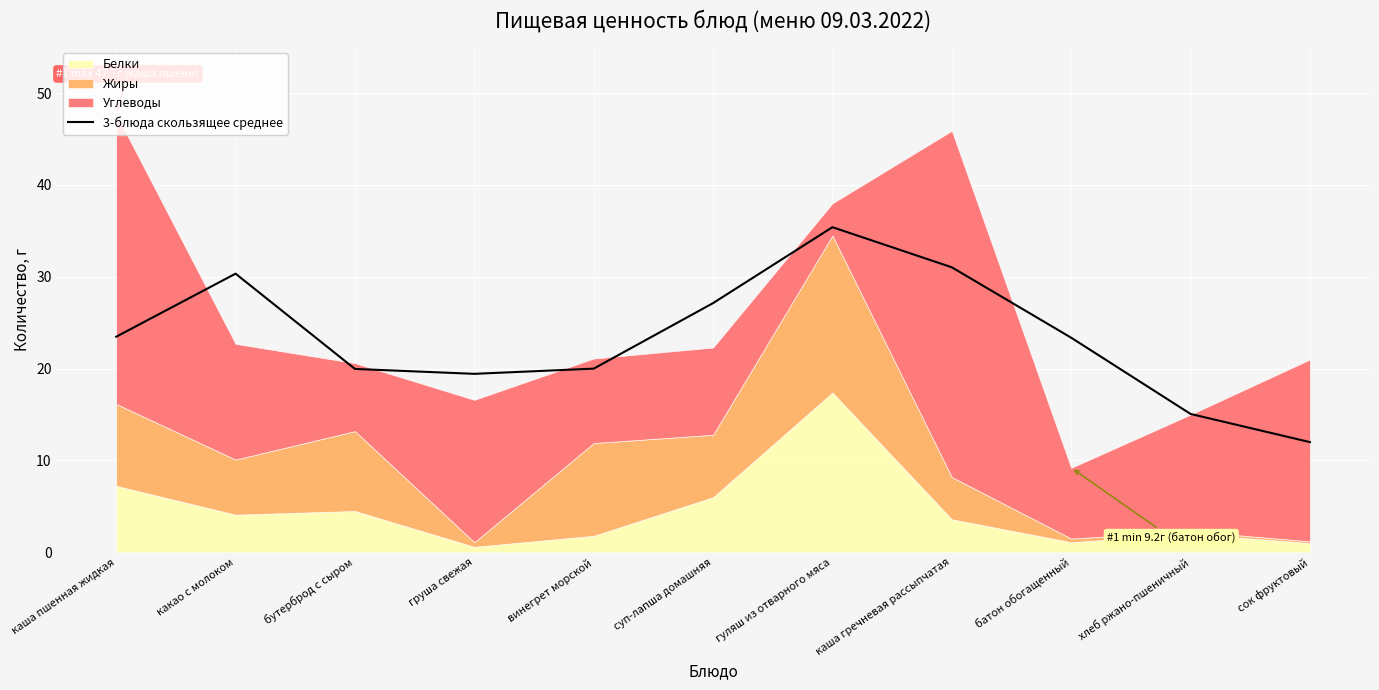

Which category has the lowest value in the 3-блюда скользящее среднее series?

сок фруктовый